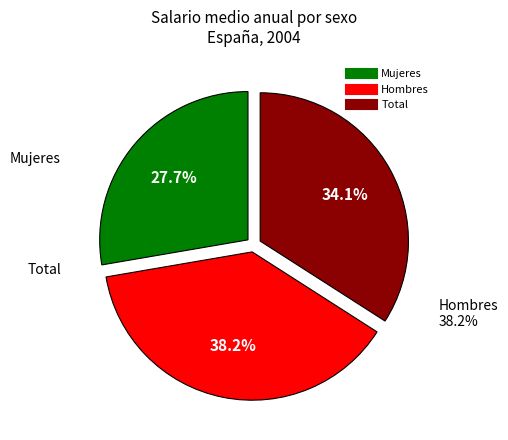

How many segments does this pie chart have?

3